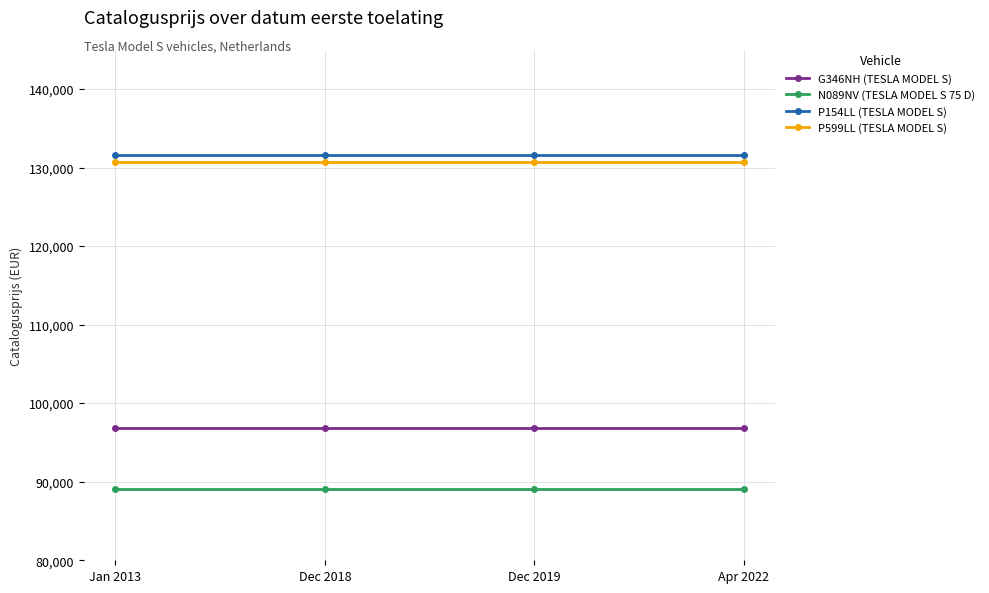

What is the value of the P154LL (TESLA MODEL S) point at the 3rd from the left?

131635